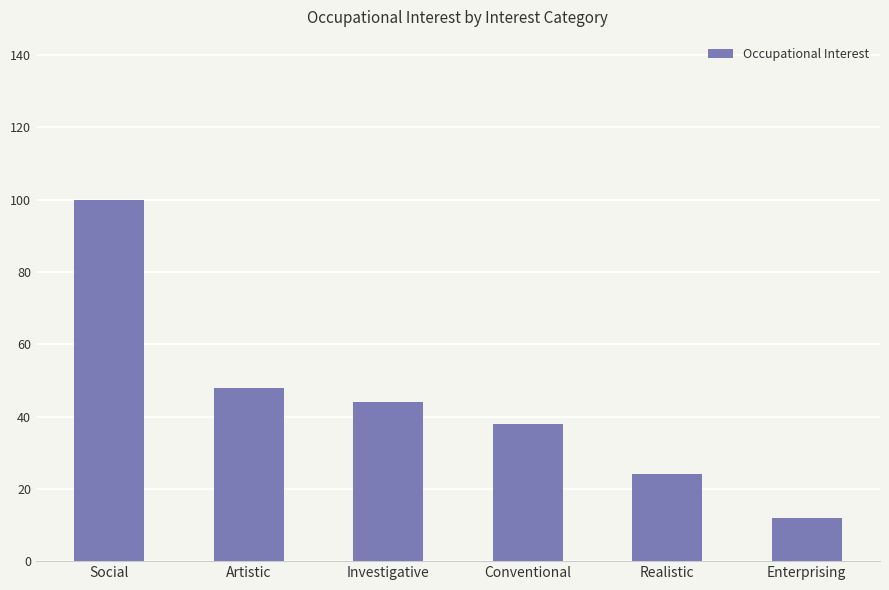

How many series are shown in this chart?

1